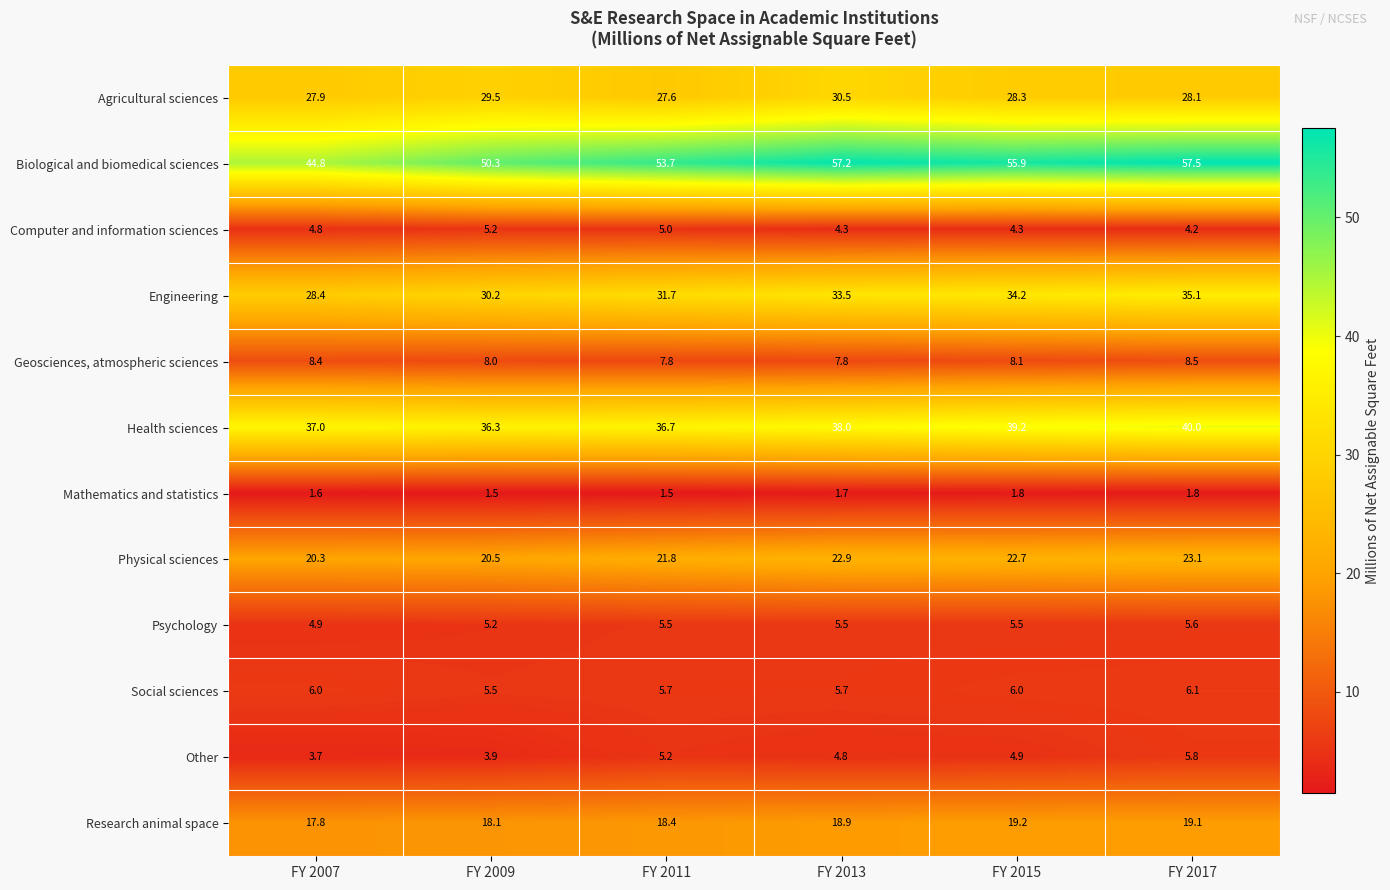

What is the difference between the Physical sciences values at FY 2017 and FY 2007?

2.8